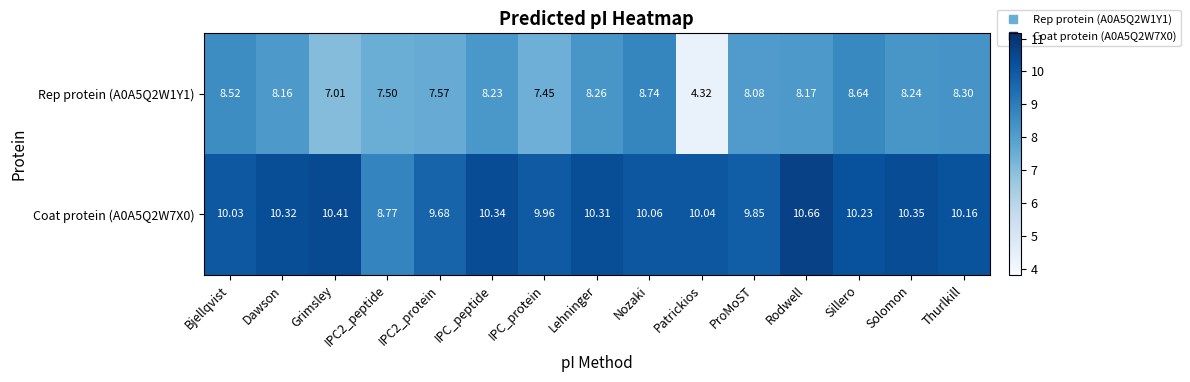

At which category does the chart reach its minimum across all series?

Patrickios